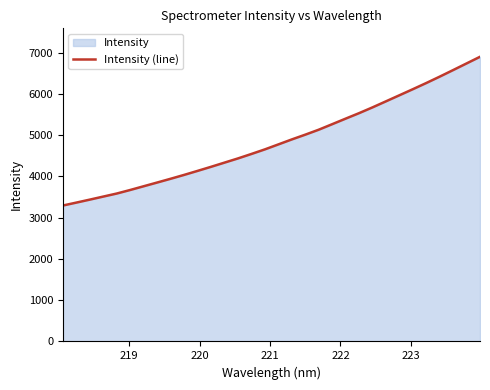

What is the difference between the maximum and minimum values?

3603.6